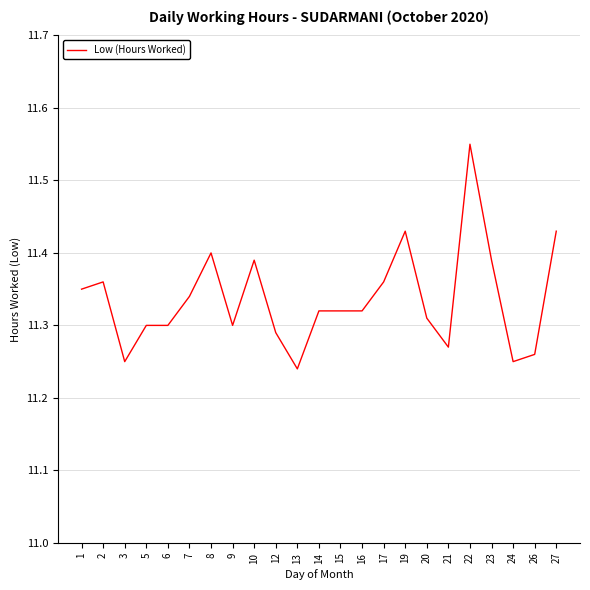

How many lines are shown in the chart?

1